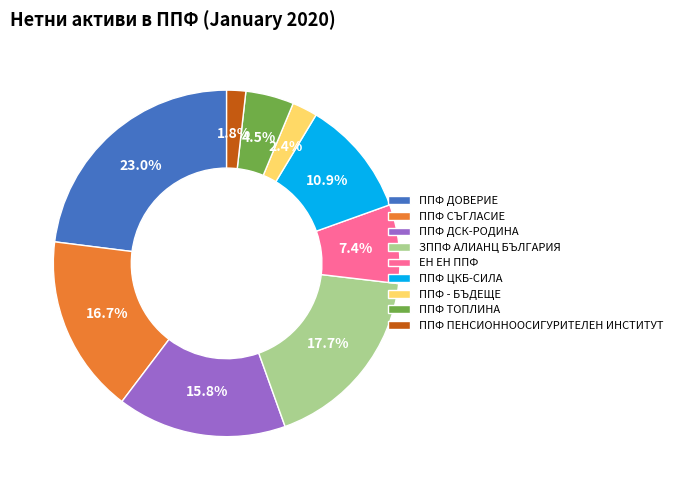

Approximately how many times larger is the value at ППФ ДСК-РОДИНА compared to ППФ ДОВЕРИЕ?

0.7